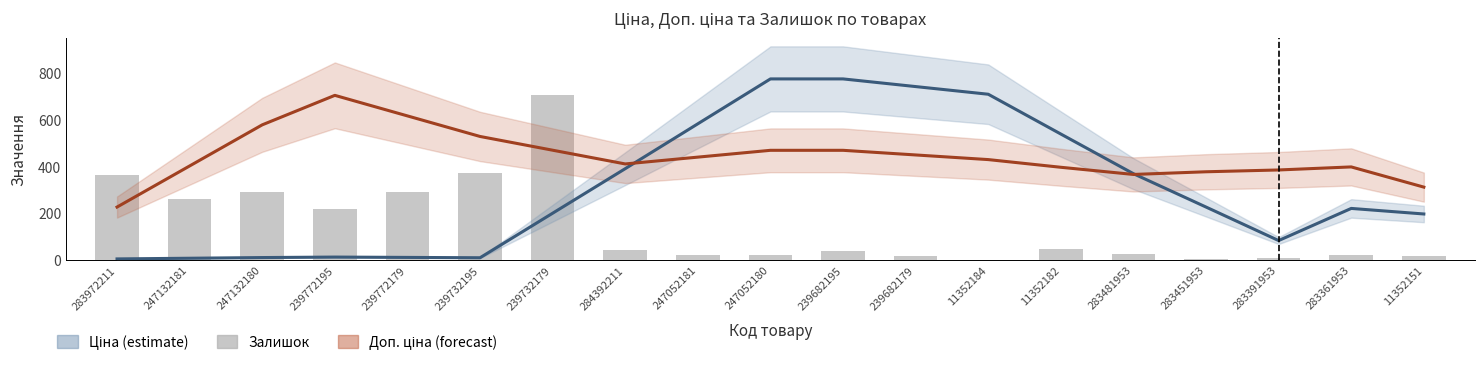

Which series has the largest total across all categories?

Доп. ціна (forecast)